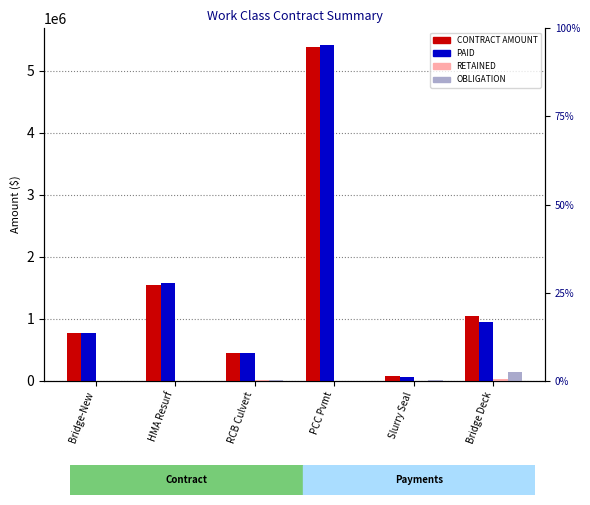

At which category is the sum across all series the highest?

PCC Pvmt